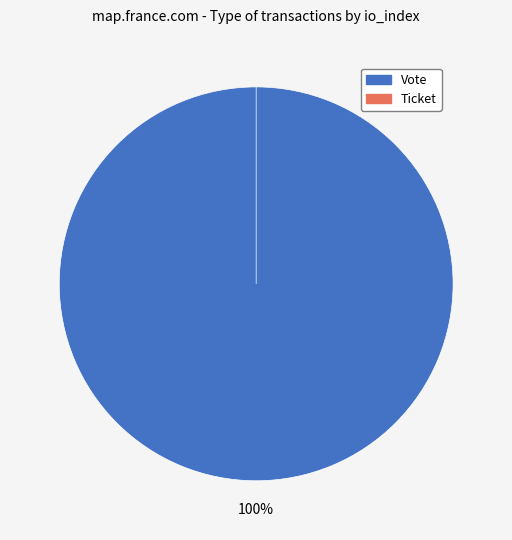

Which category has the biggest portion of the pie?

Vote